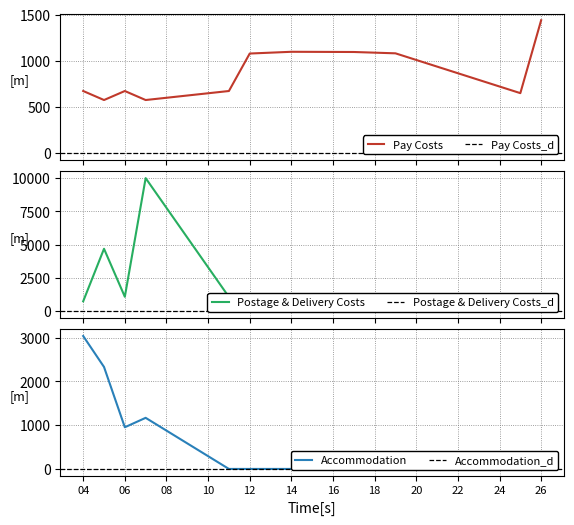

Which series changed the most between 16 and 20?

Pay Costs